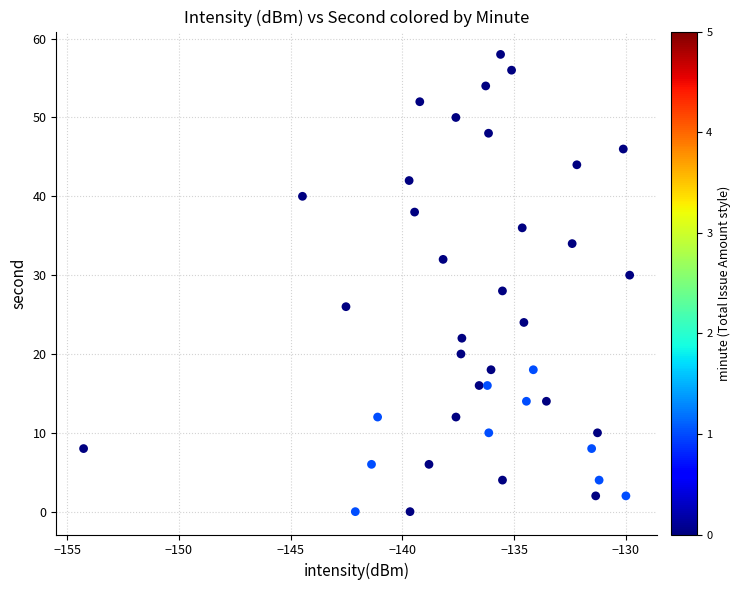

What is the range of Y values (max minus min)?

58